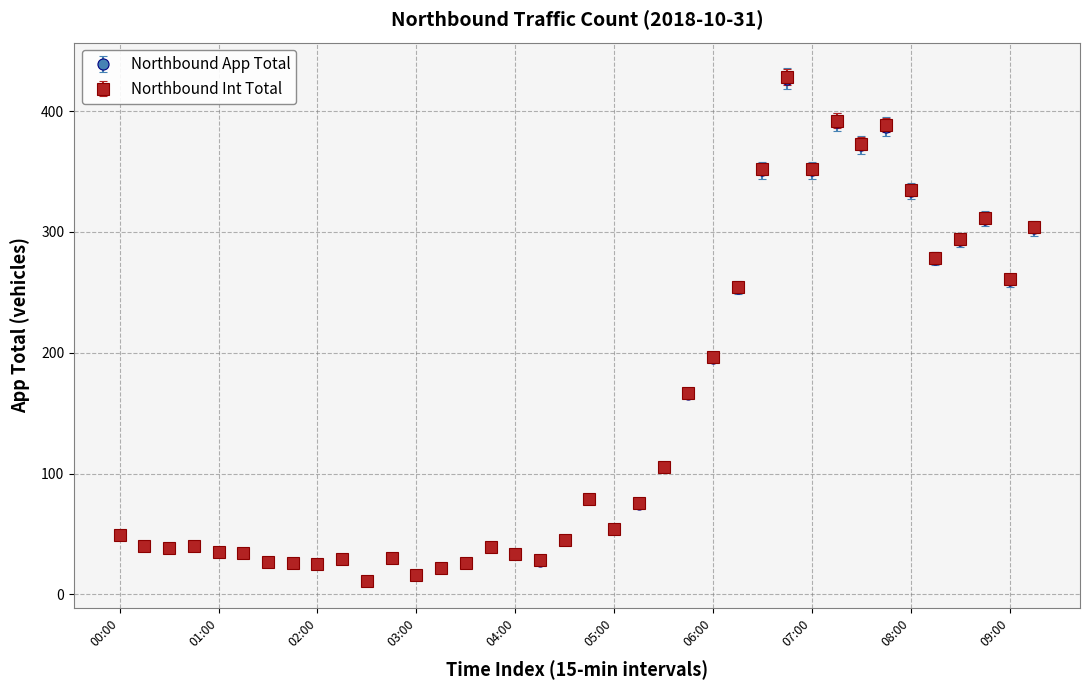

True or false: Northbound Int Total has more than 1 interior local peaks.

True